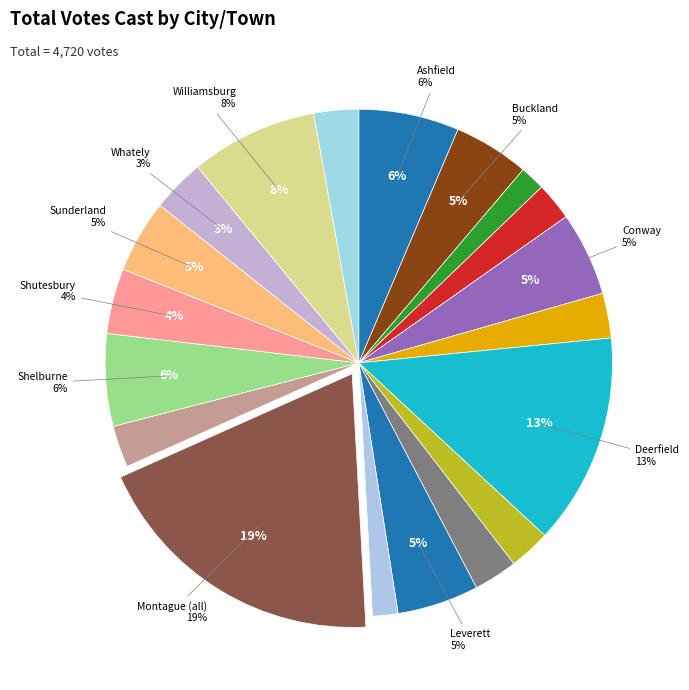

Count the number of slices in the pie.

19